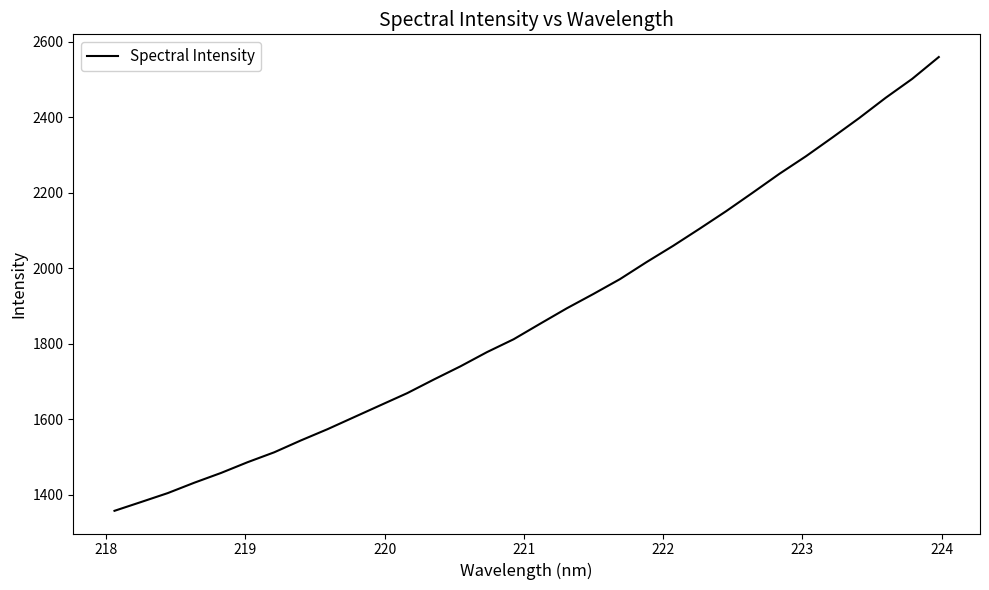

What is the difference between the maximum and minimum values?

1201.4